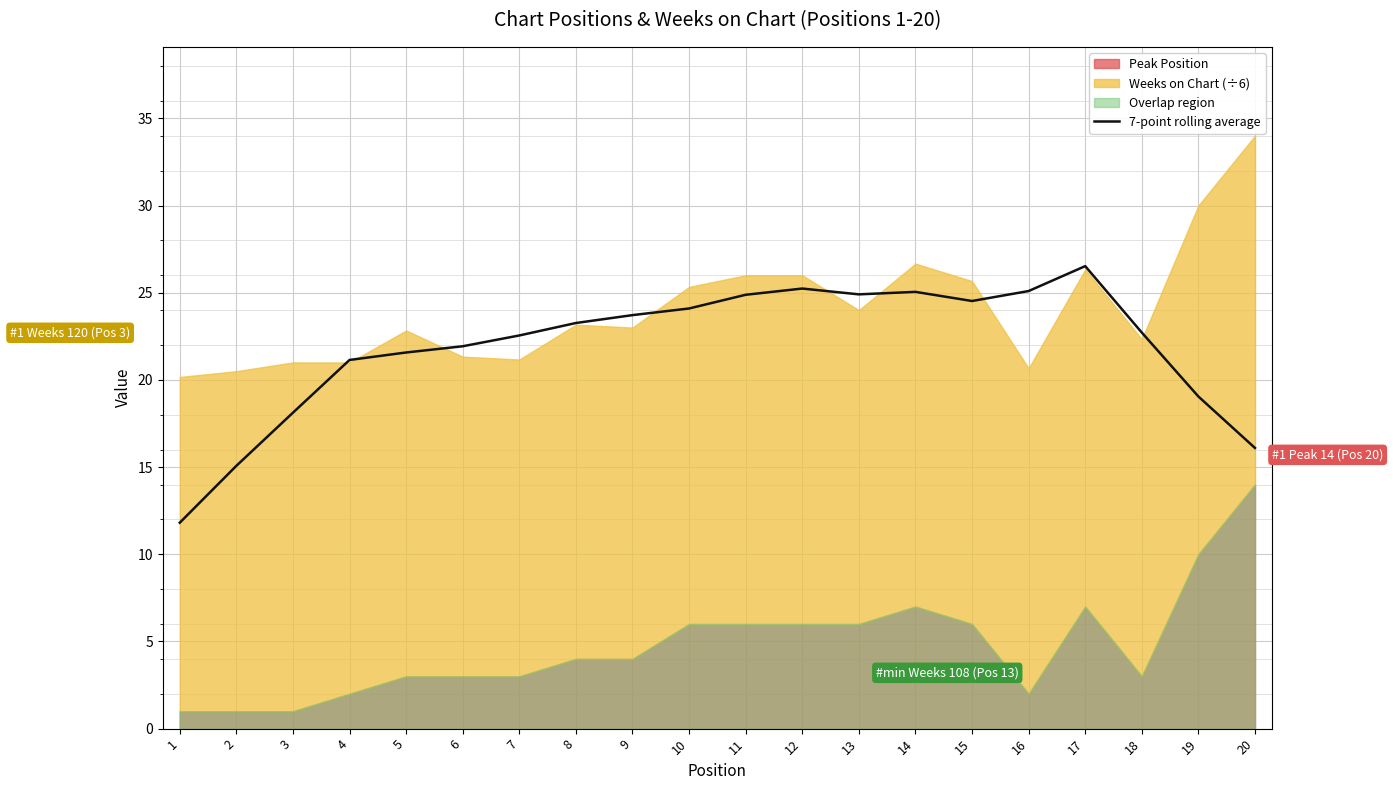

True or false: the data shows 8.4 at 2.

False